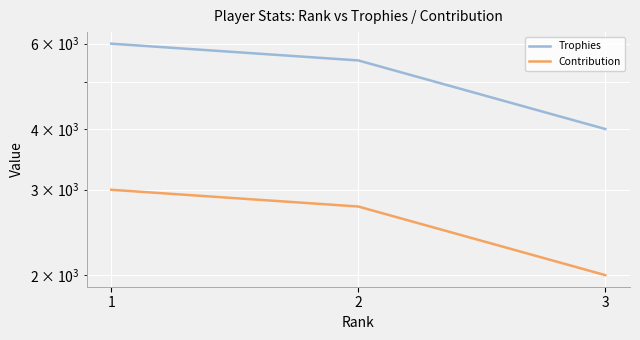

True or false: Contribution has a value of 2999 at 1.

True